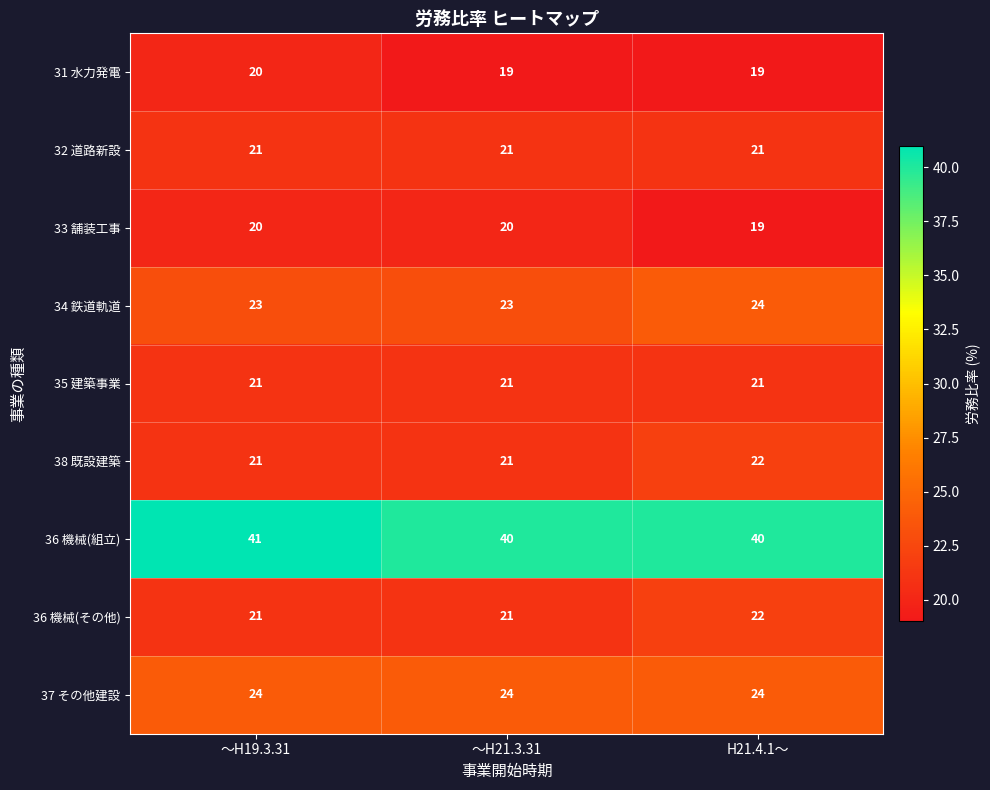

What is the total value across all series at H21.4.1～?

212